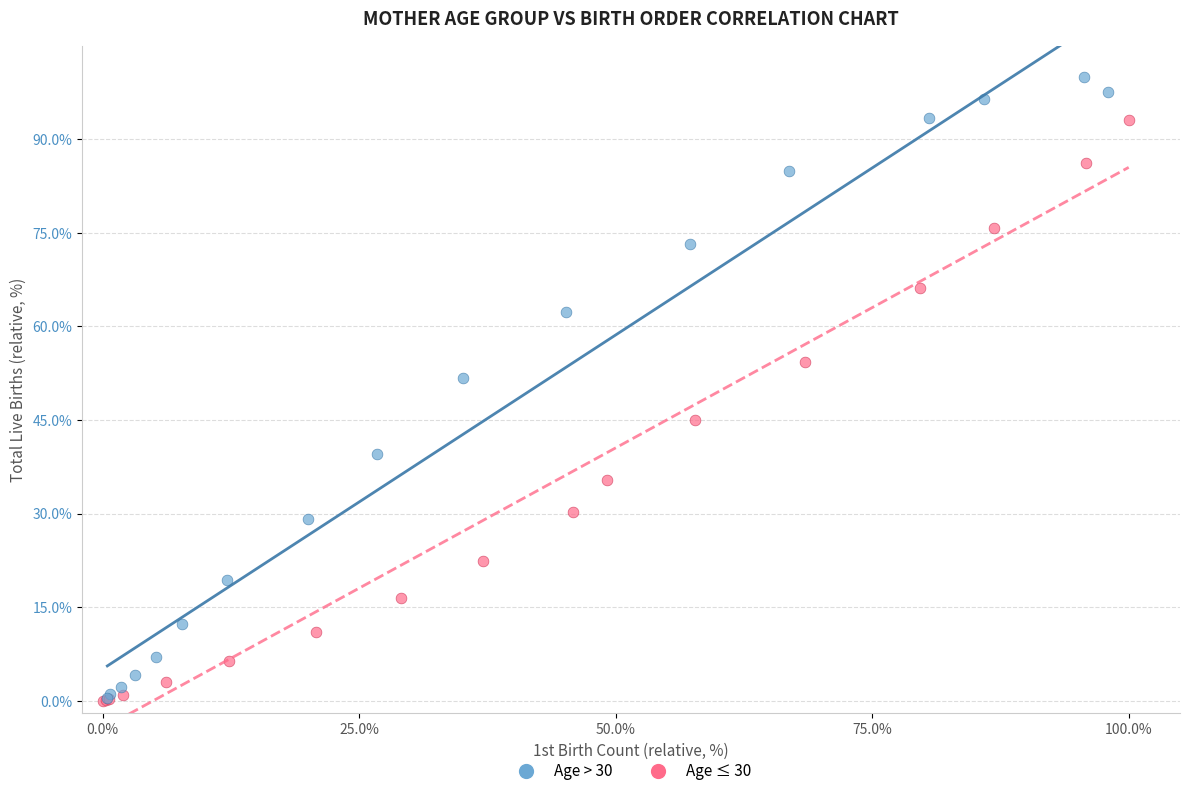

Which series has the largest Y range (max minus min)?

Age > 30